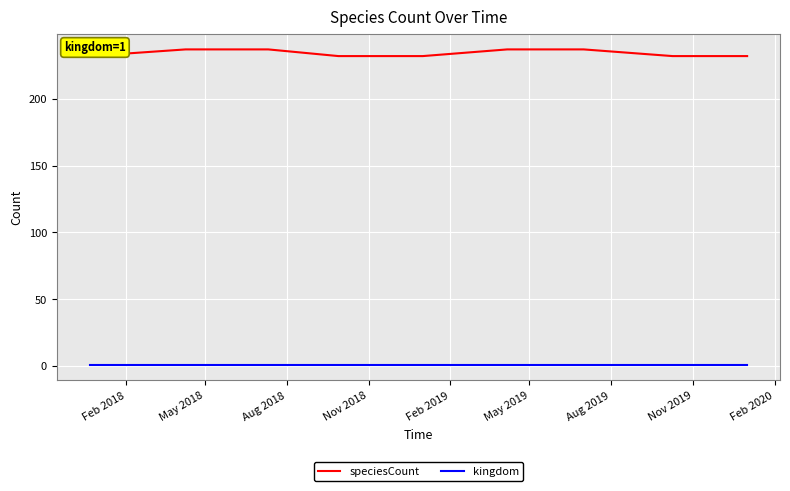

What is the maximum value for speciesCount?

237